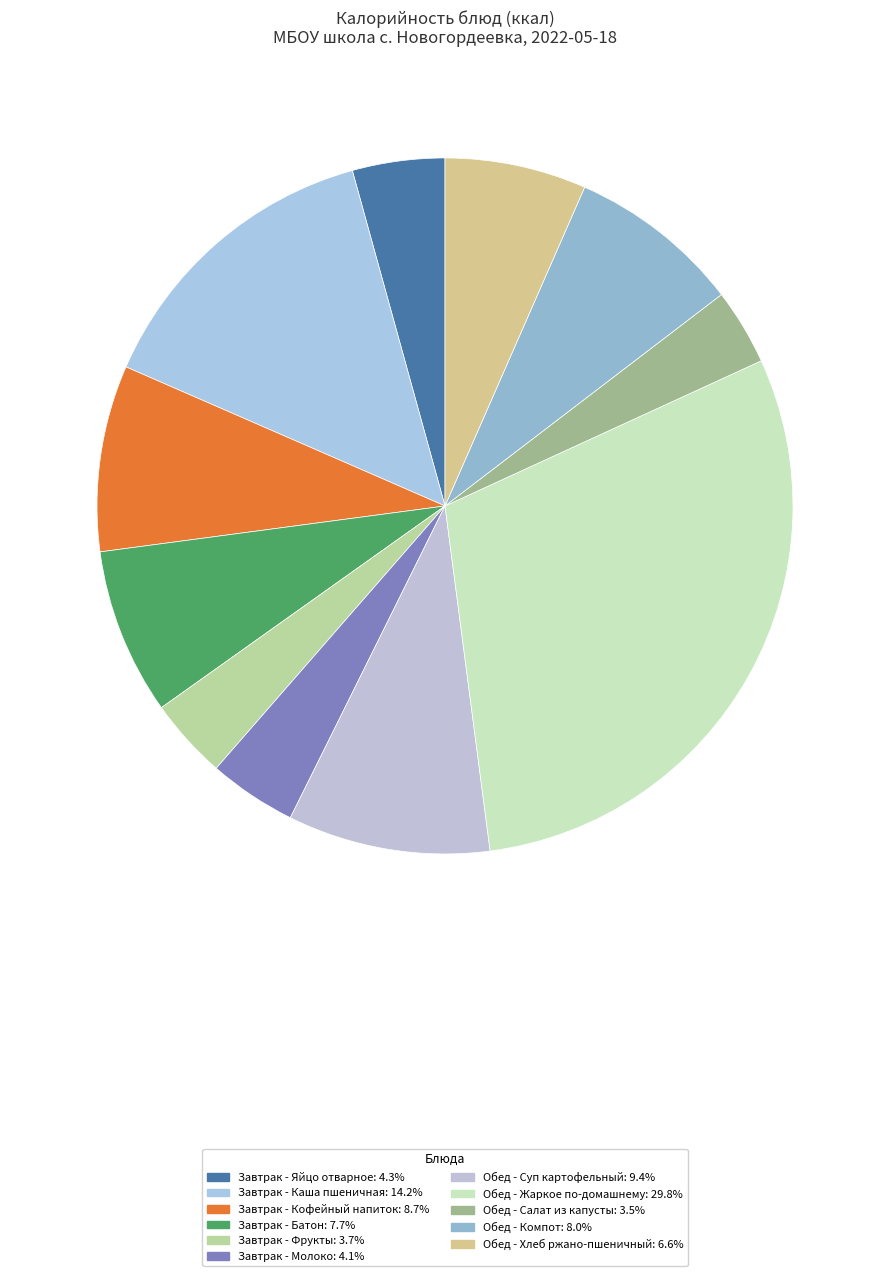

Is there any slice that represents more than half of the pie?

No